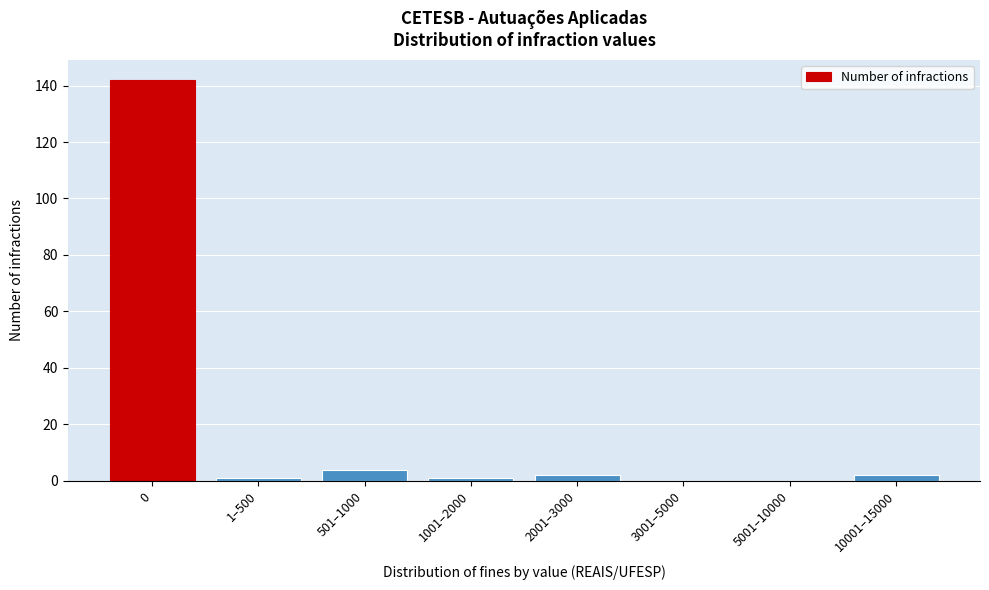

Reading right to left, extract all data points from this chart.

10001–15000=2	5001–10000=0	3001–5000=0	2001–3000=2	1001–2000=1	501–1000=4	1–500=1	0=142